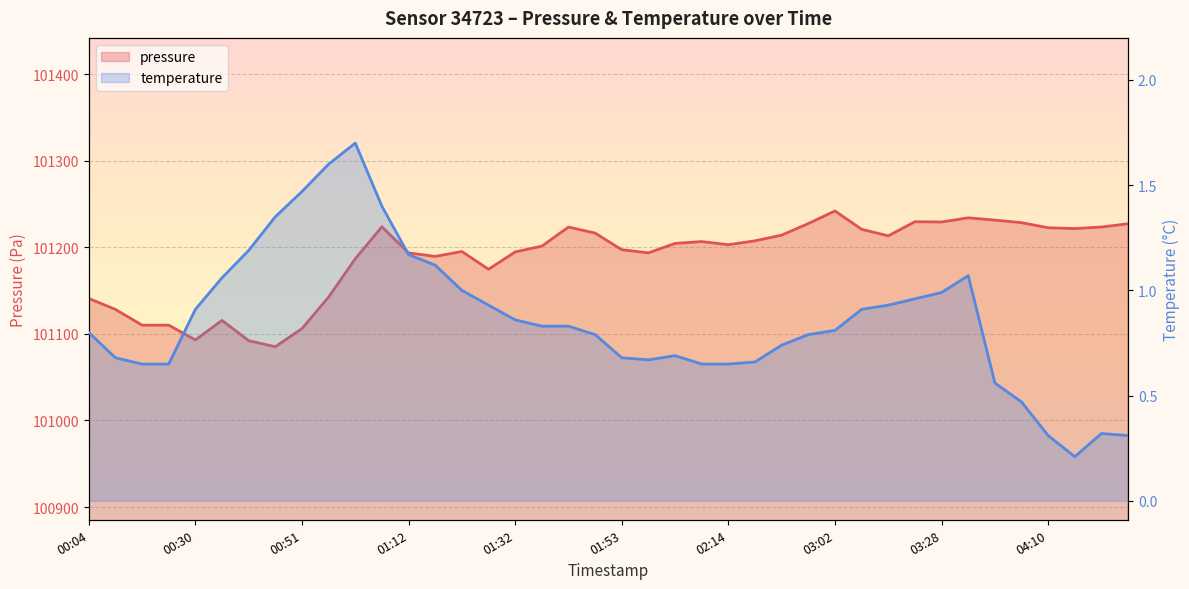

List the series in order of their overall mean, lowest first.

temperature, pressure